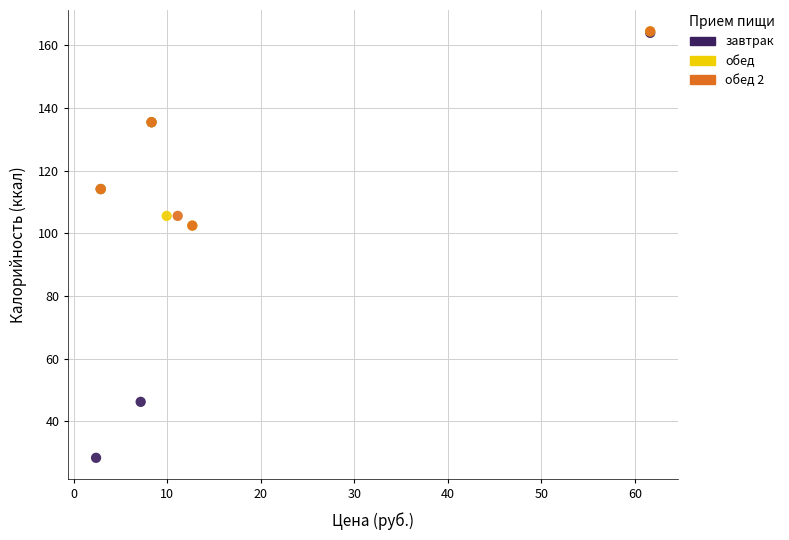

Which series reaches the minimum Y coordinate?

завтрак